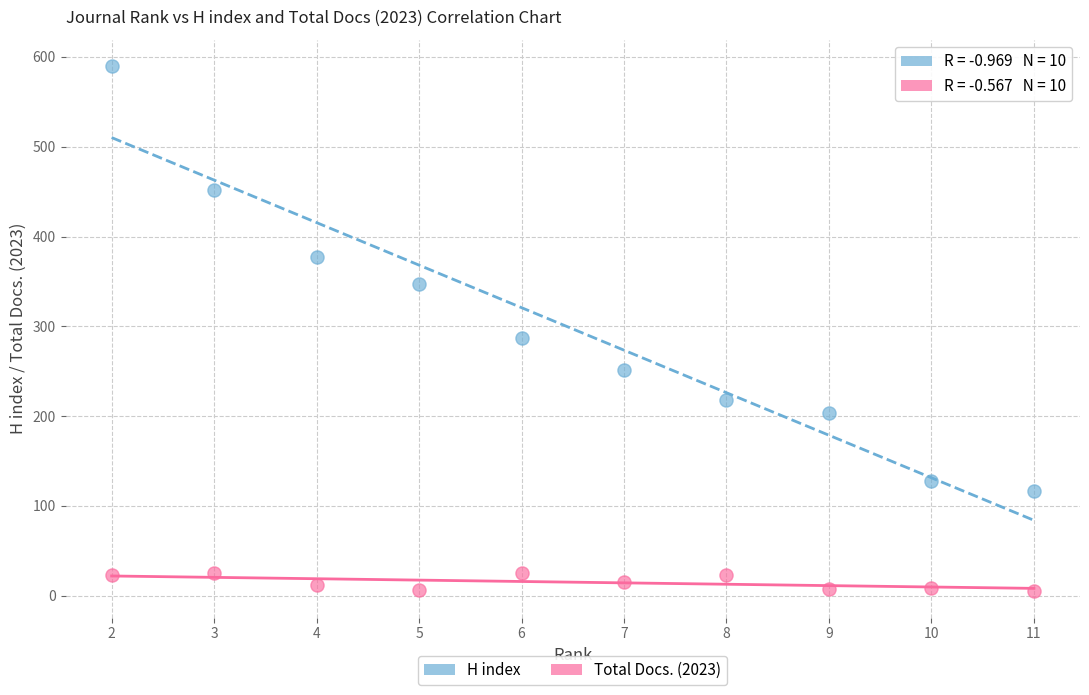

What are all the series names shown in the legend?

H index, Total Docs. (2023)